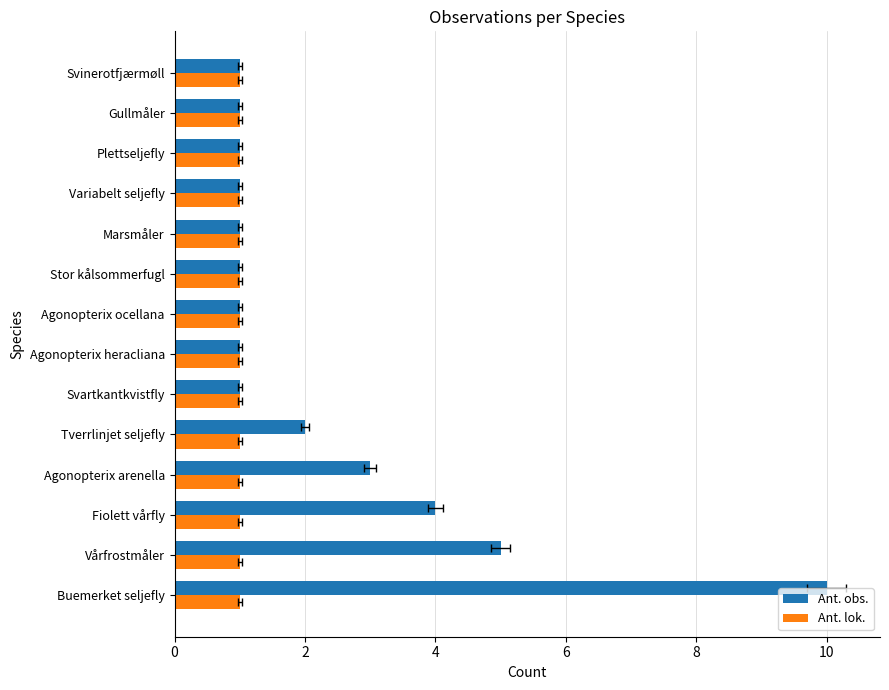

How many bars are there in total?

28